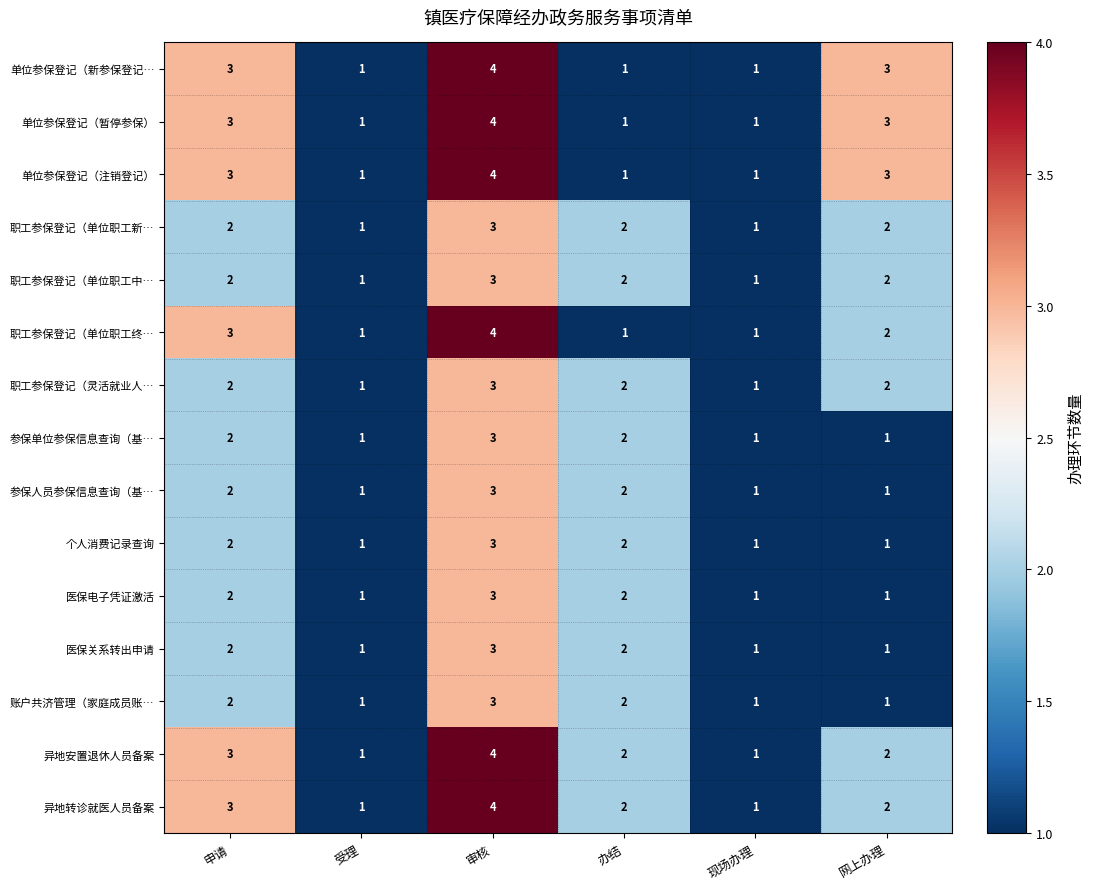

Count the 参保人员参保信息查询（基… values in the range 1 to 2.

5